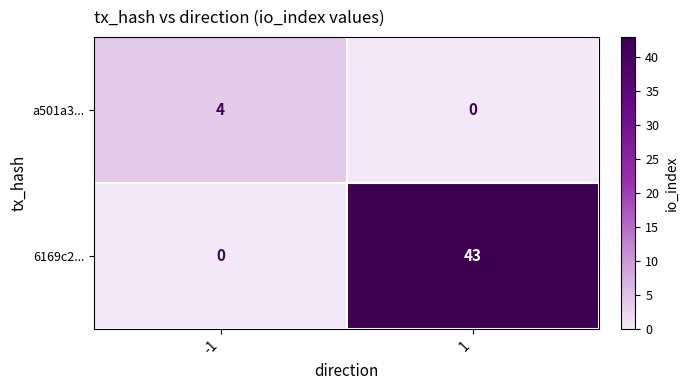

True or false: 6169c2... has a value of 0 at -1.

True